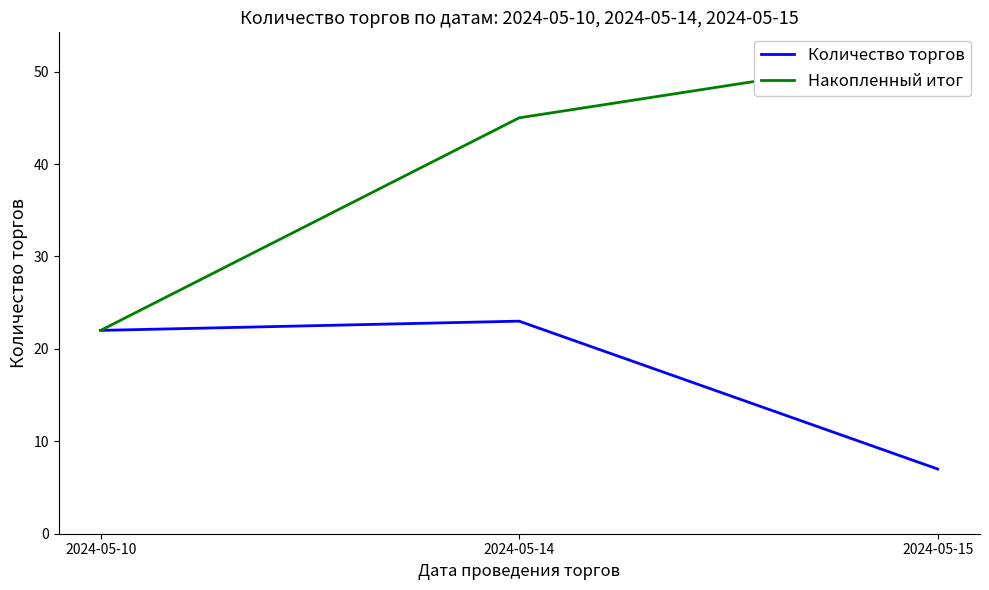

Which series has the widest spread of values?

Накопленный итог